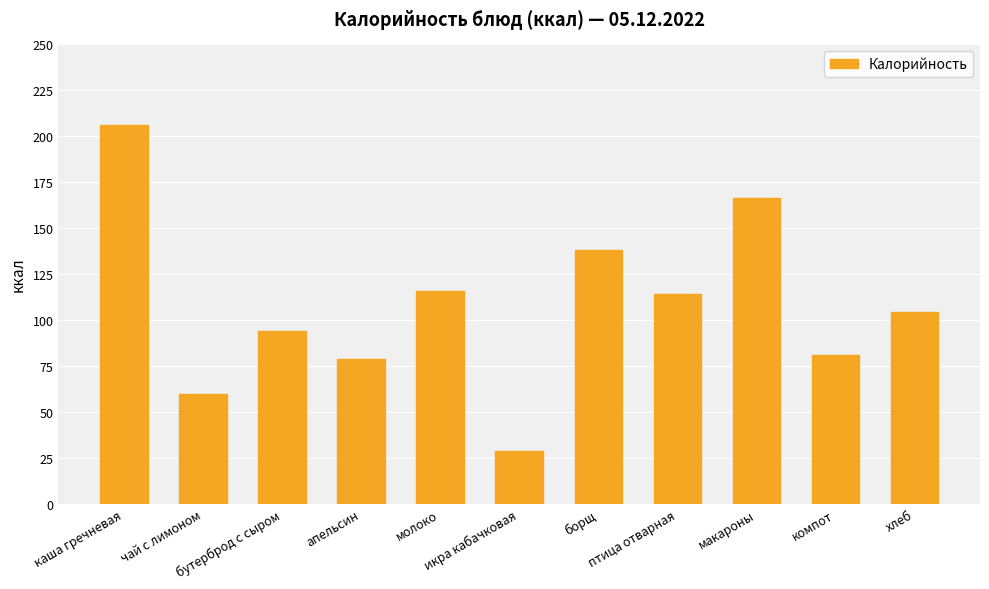

Which has a higher value, хлеб or чай с лимоном?

хлеб